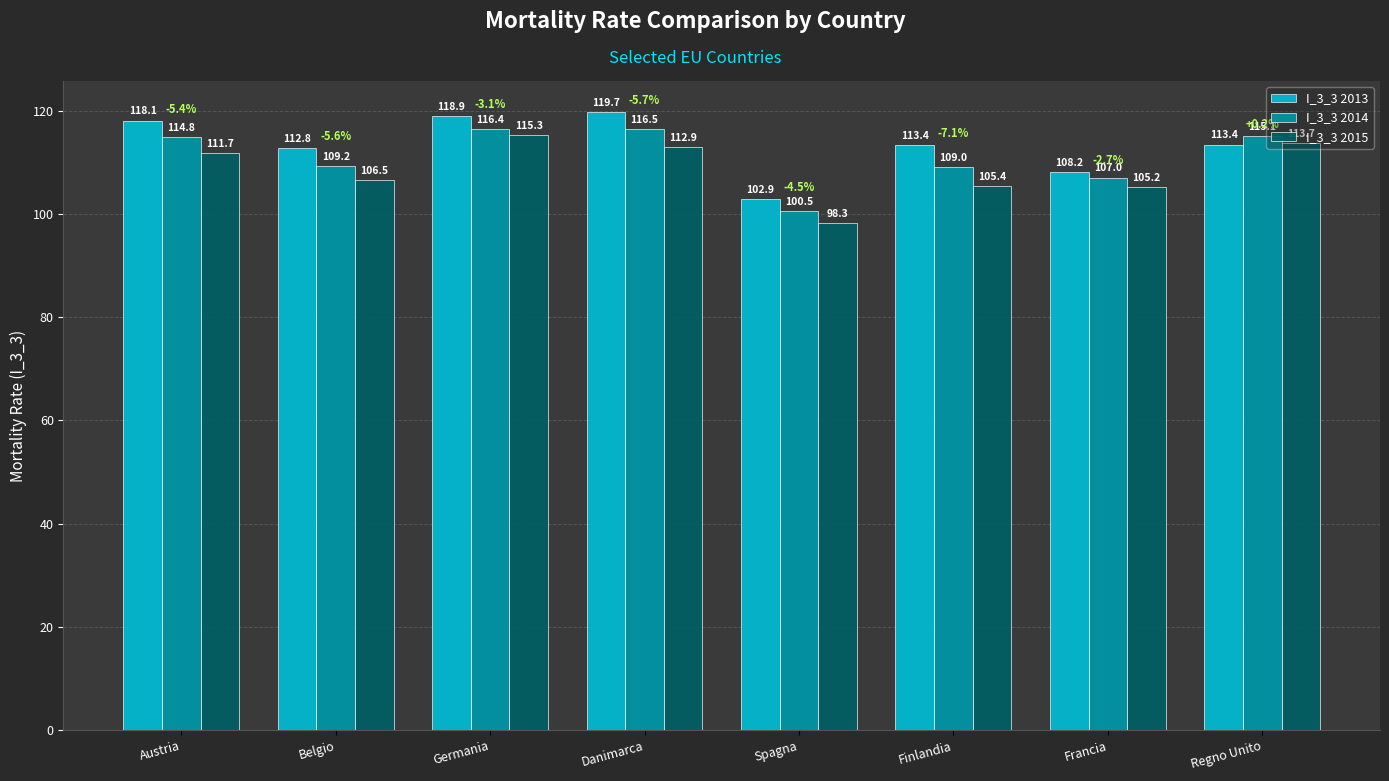

Reading right to left, extract all data points from this chart.

I_3_3 2013: 113.4	108.2	113.4	102.9	119.7	118.9	112.8	118.1
I_3_3 2014: 115.1	107.0	109.0	100.5	116.5	116.4	109.2	114.8
I_3_3 2015: 113.7	105.2	105.4	98.3	112.9	115.3	106.5	111.7